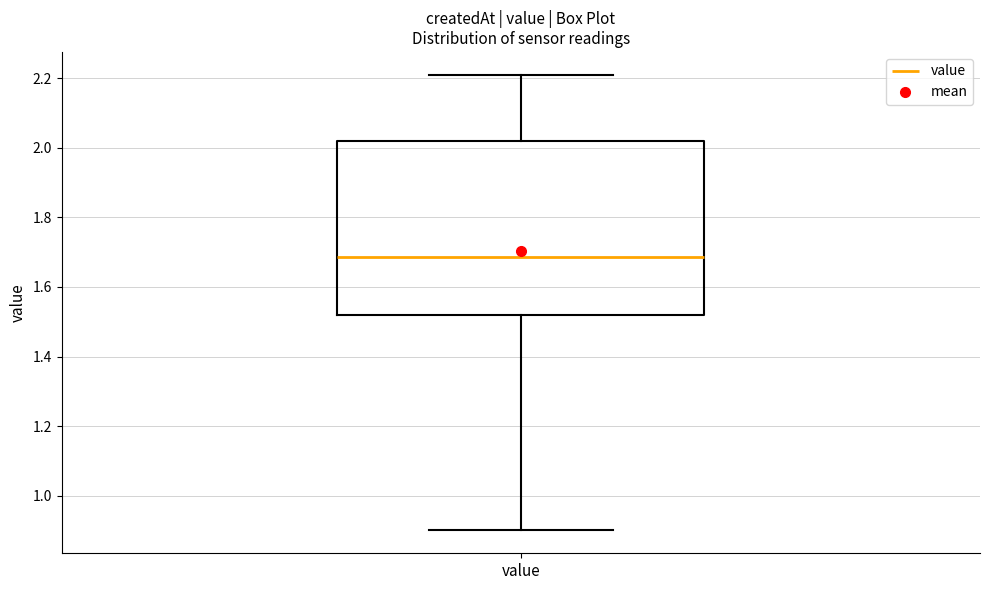

Read this box plot against the y-axis: the position of the median line, the range covered by the box, and the ends of both whiskers. The values are not printed on the chart, so give them approximately, as read against the axis.

median 1.68, box 1.52 to 2.02, whiskers 0.90 to 2.22